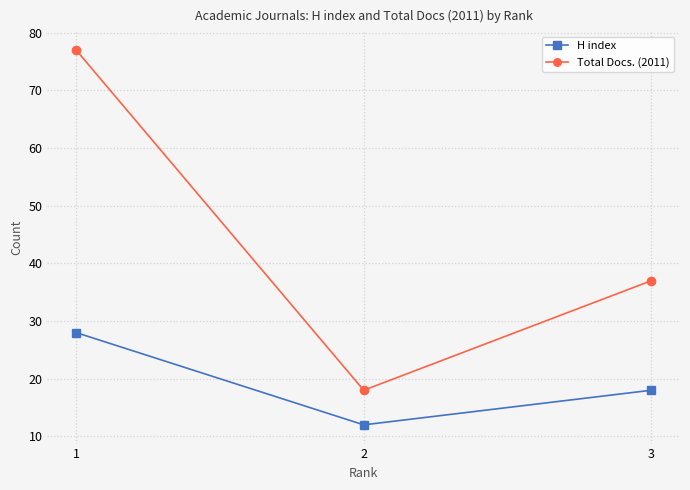

What is the total value across all series at 1?

105